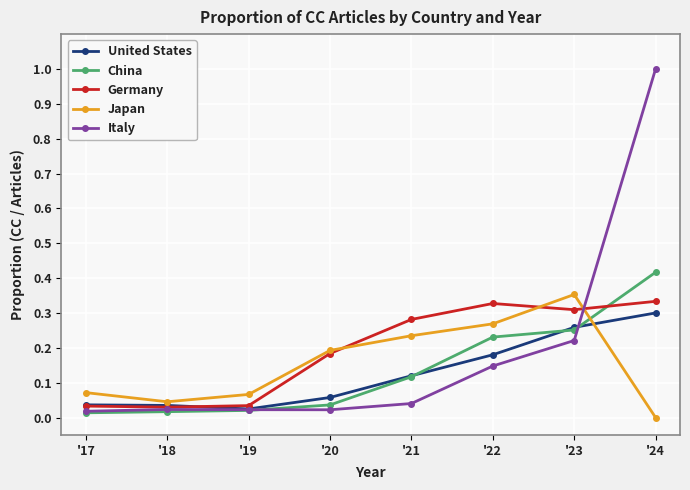

Which label corresponds to the largest value in the chart?

'24